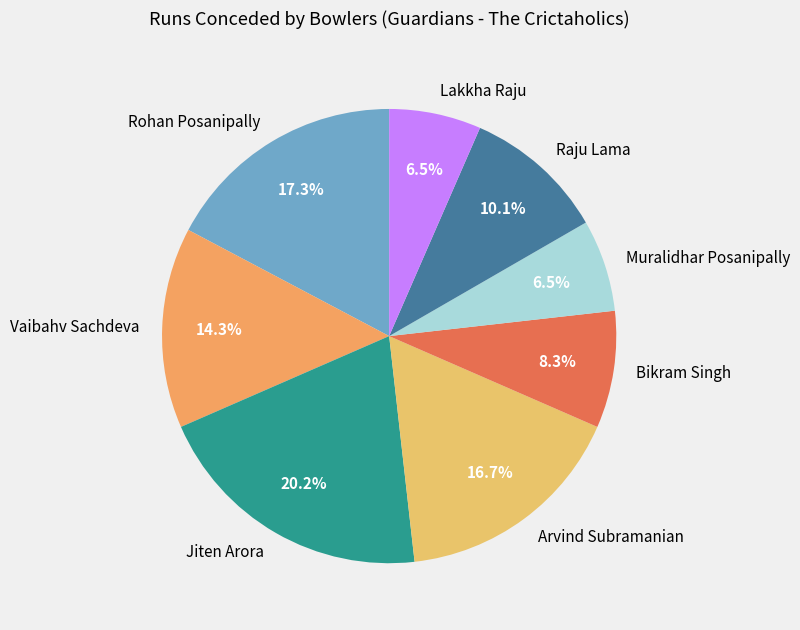

Is there any slice that represents more than half of the pie?

No